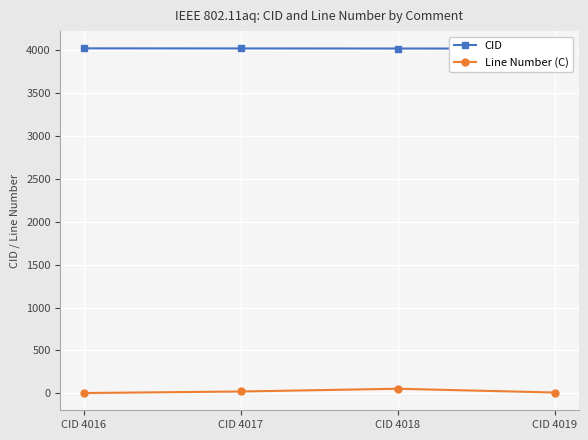

How many values in the Line Number (C) series are below 22?

2